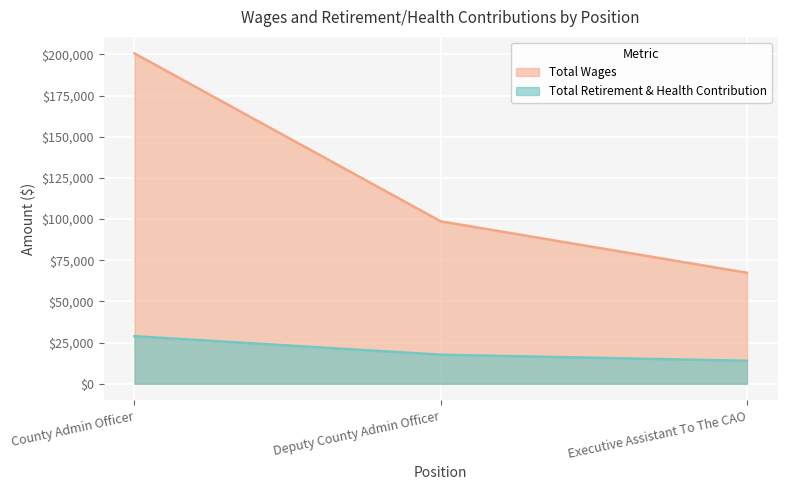

Which has a higher value, County Admin Officer or Deputy County Admin Officer?

County Admin Officer